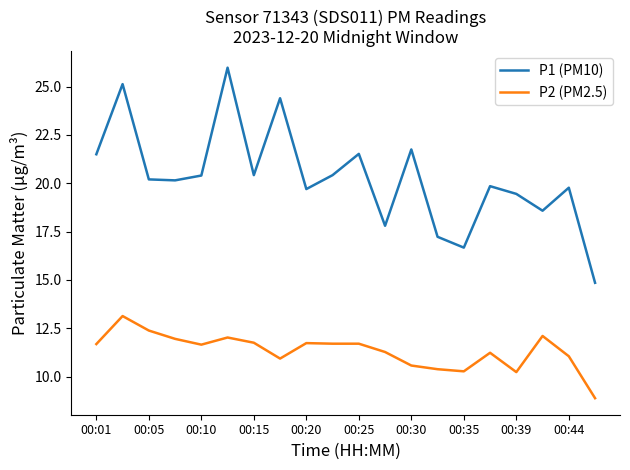

Which series has the largest range (max minus min)?

P1 (PM10)